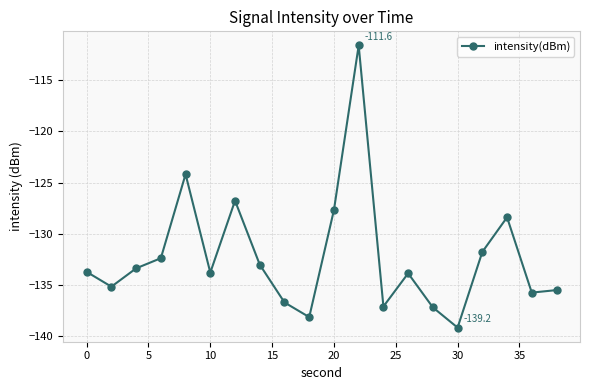

How many distinct data groups are displayed?

1